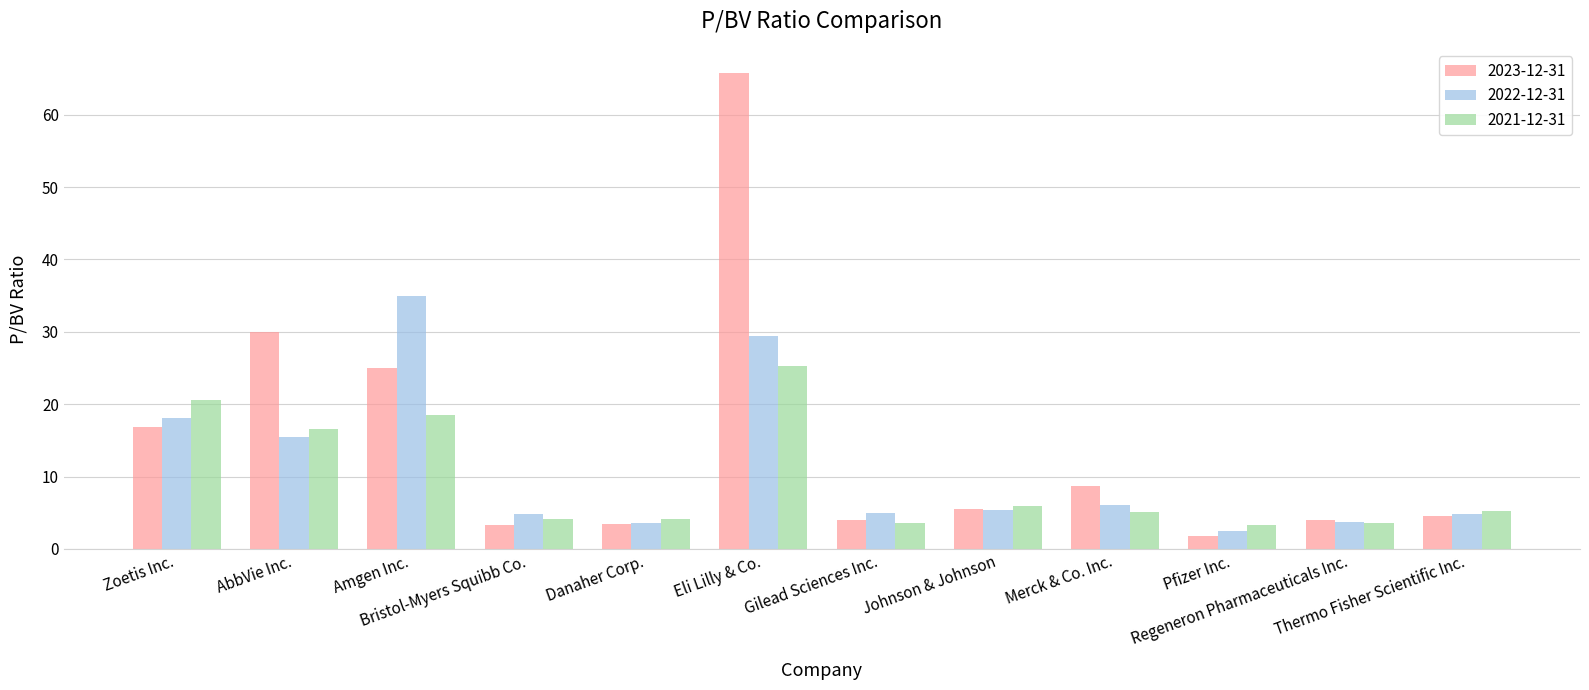

At which label does 2022-12-31 reach its peak?

Amgen Inc.